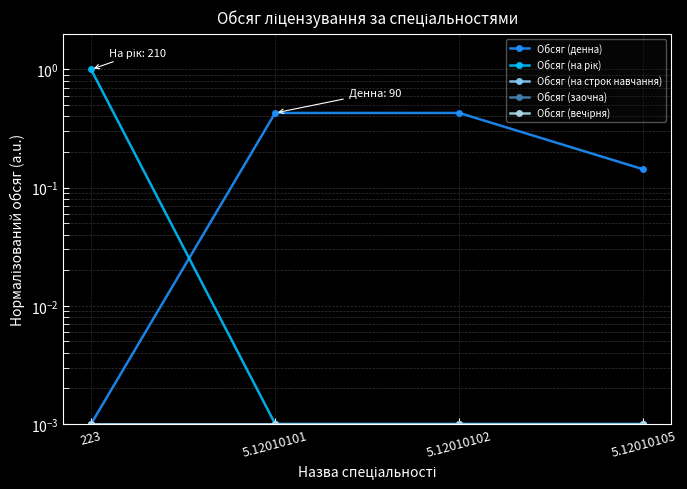

Is the value of Обсяг (денна) at 5.12010105 greater than the value of Обсяг (на рік) at 5.12010101?

Yes